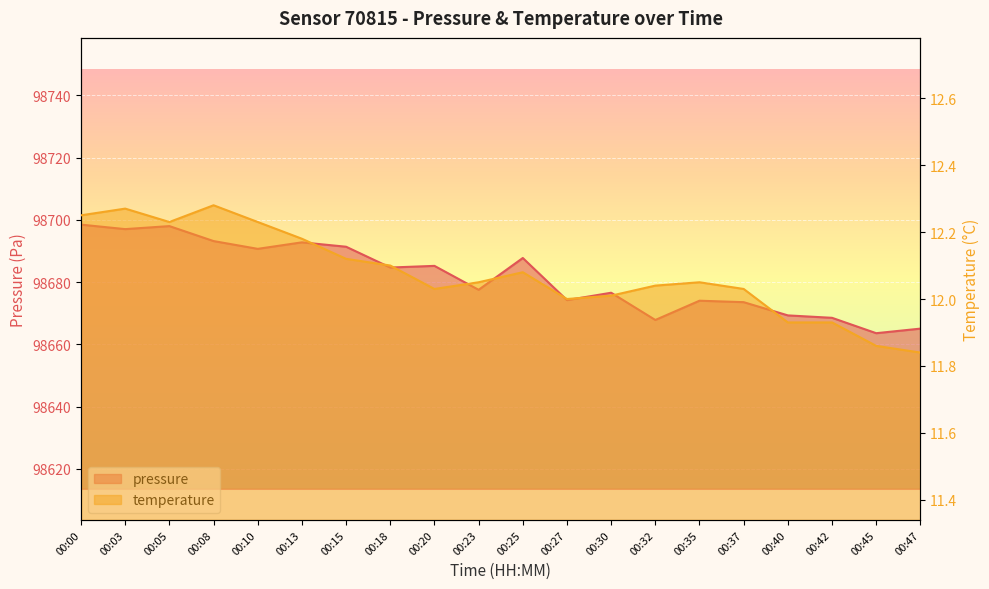

Does the chart display data point markers on the line(s)?

No